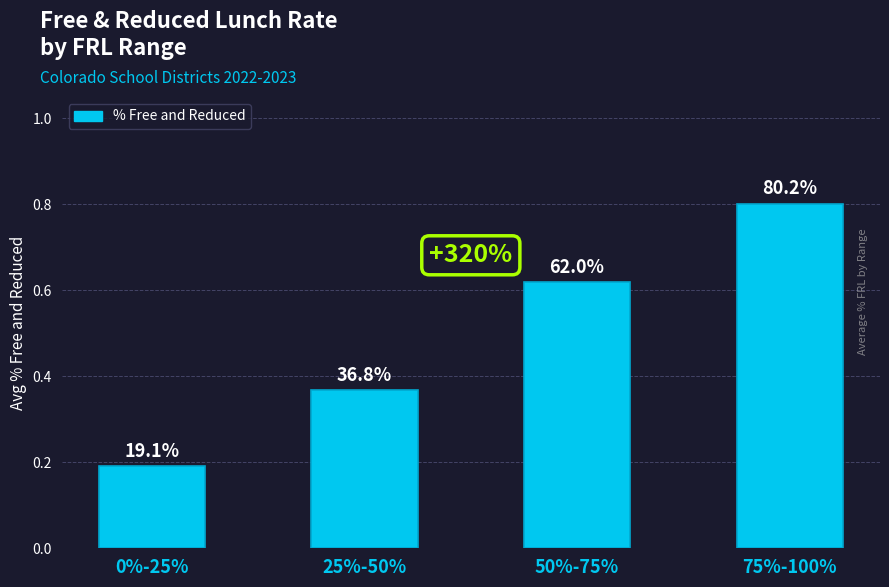

What is the value of the 2nd bar from the left?

0.4